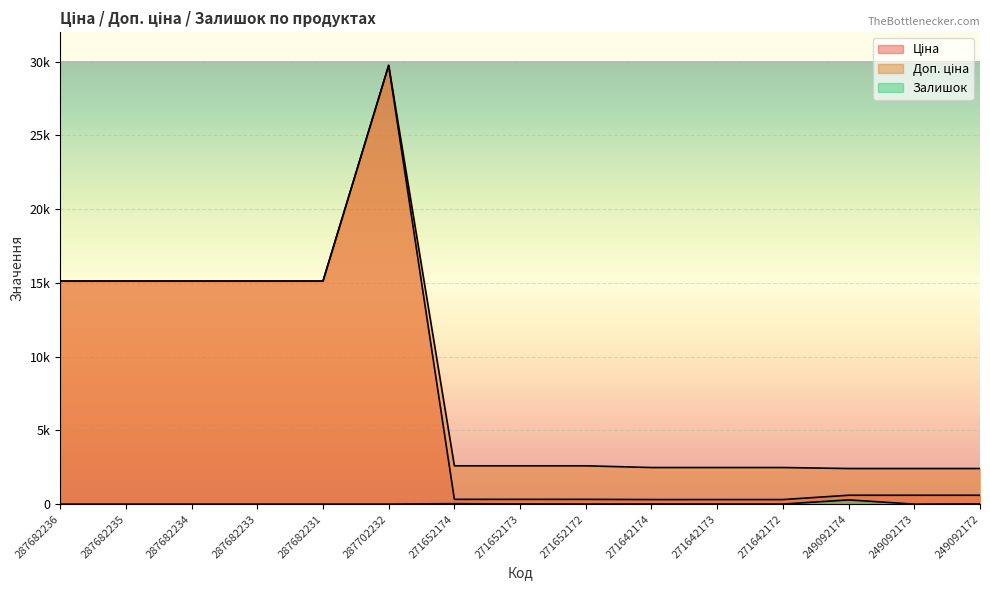

Is it true that Доп. ціна equals 1573.8 at 271652172?

False